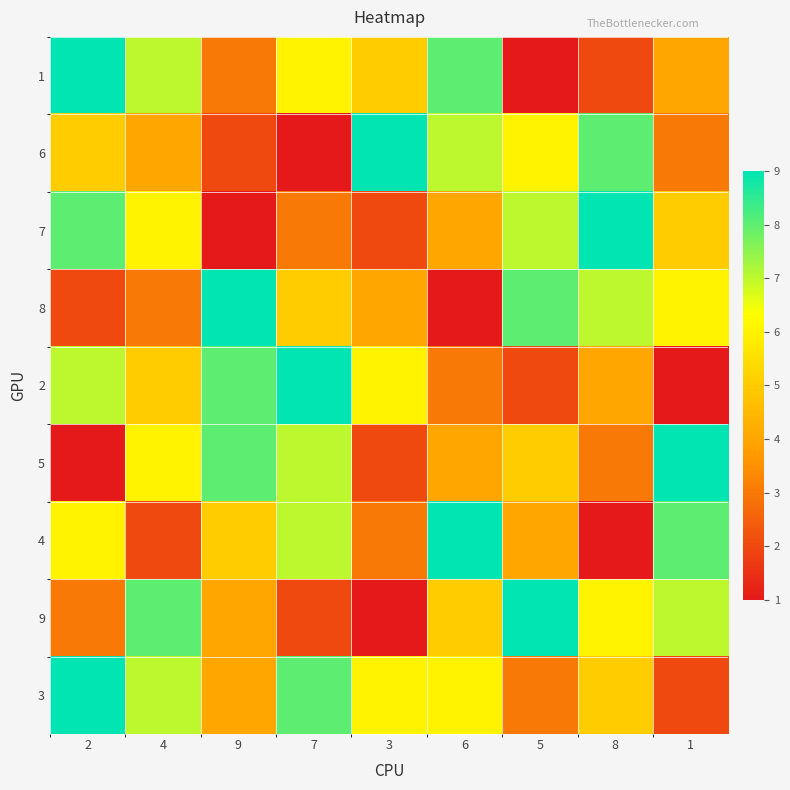

At which category does the chart reach its minimum across all series?

5